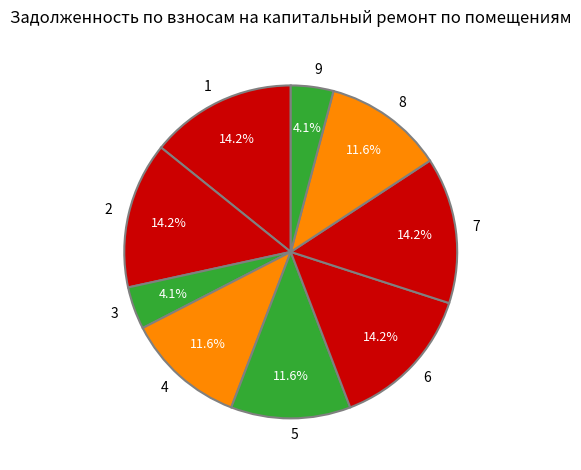

Count the number of slices in the pie.

9